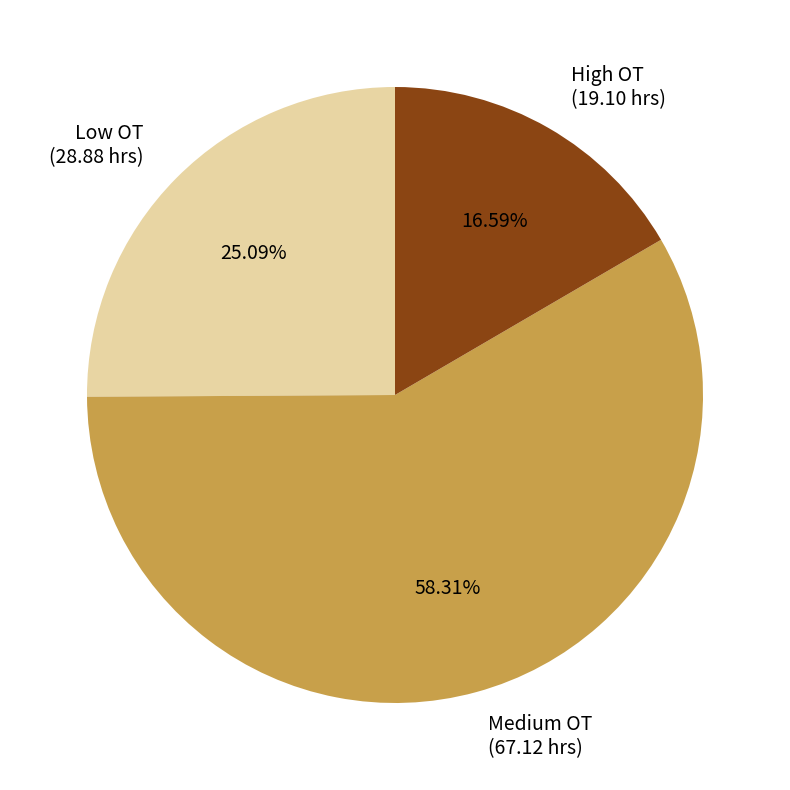

What is the majority slice?

Medium OT (67.12 hrs)